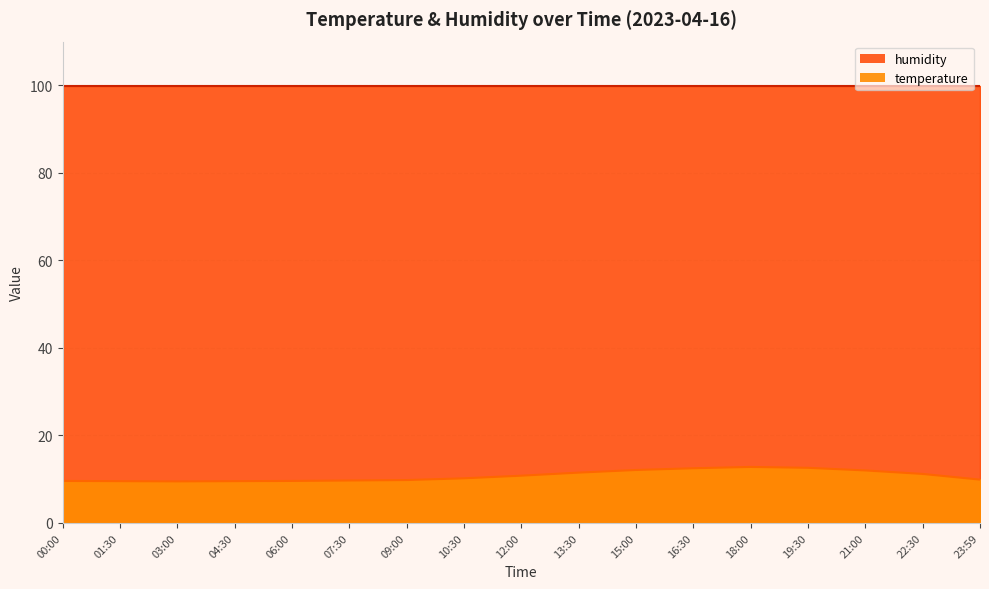

True or false: there are more than 1 points higher than both neighbors.

False